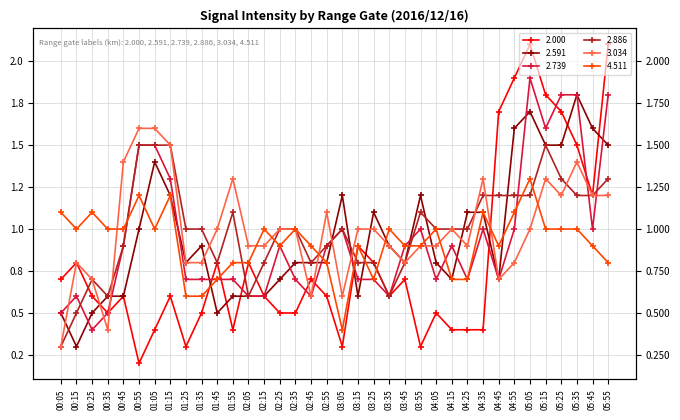

What is the value of the 4.511 point at the 17th from the left?

0.9